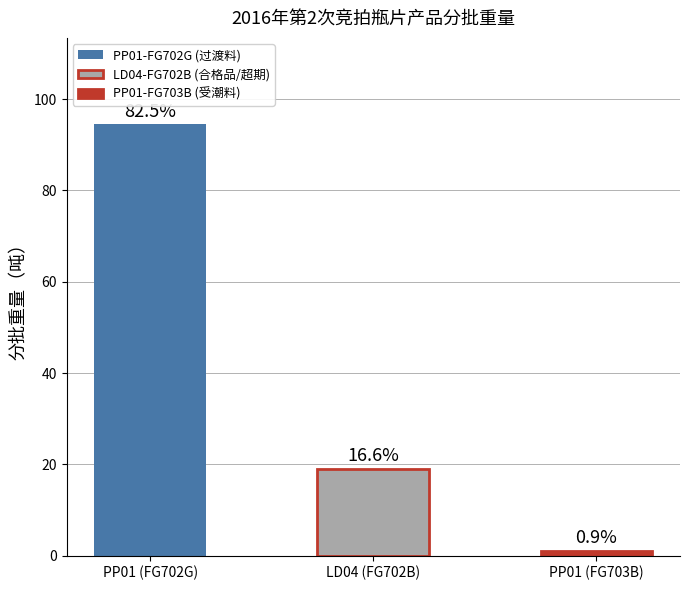

Between PP01 (FG703B) and LD04 (FG702B), which is larger?

LD04 (FG702B)